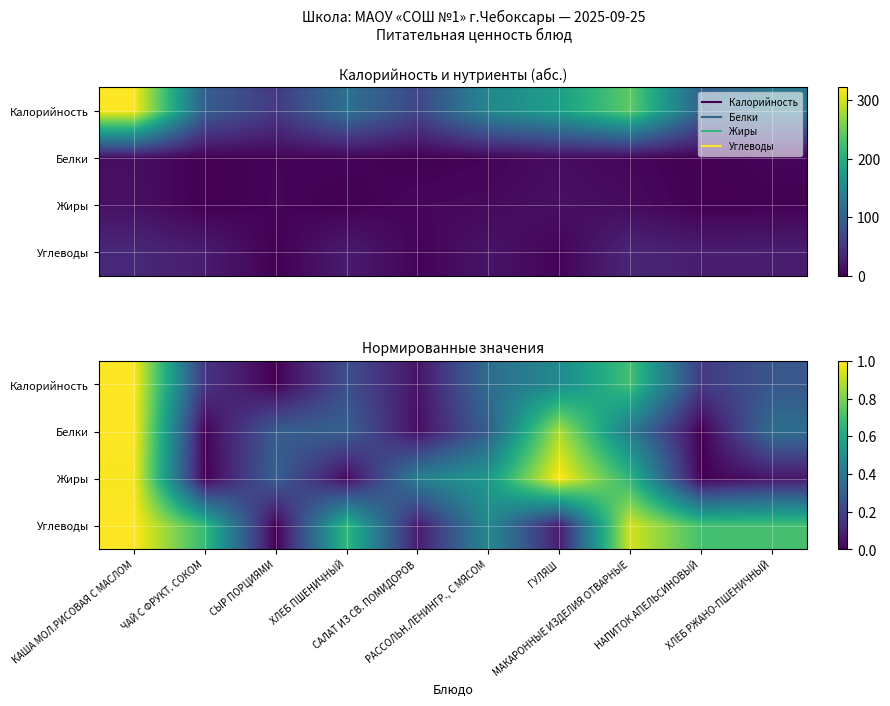

What is the total value across all series at ЧАЙ С ФРУКТ. СОКОМ?

0.8